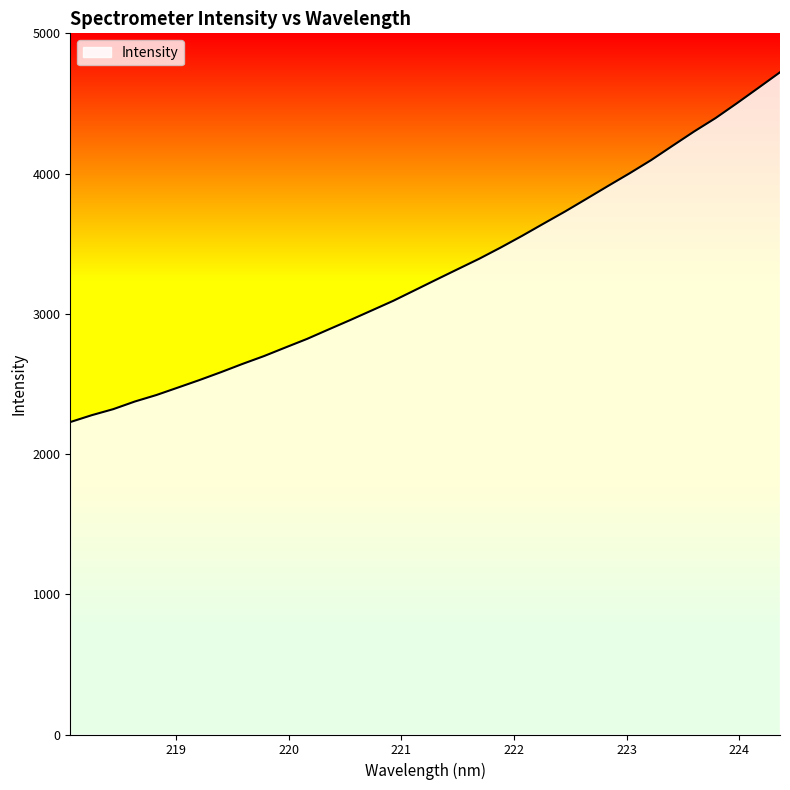

What is the difference between the maximum and minimum values?

2494.2